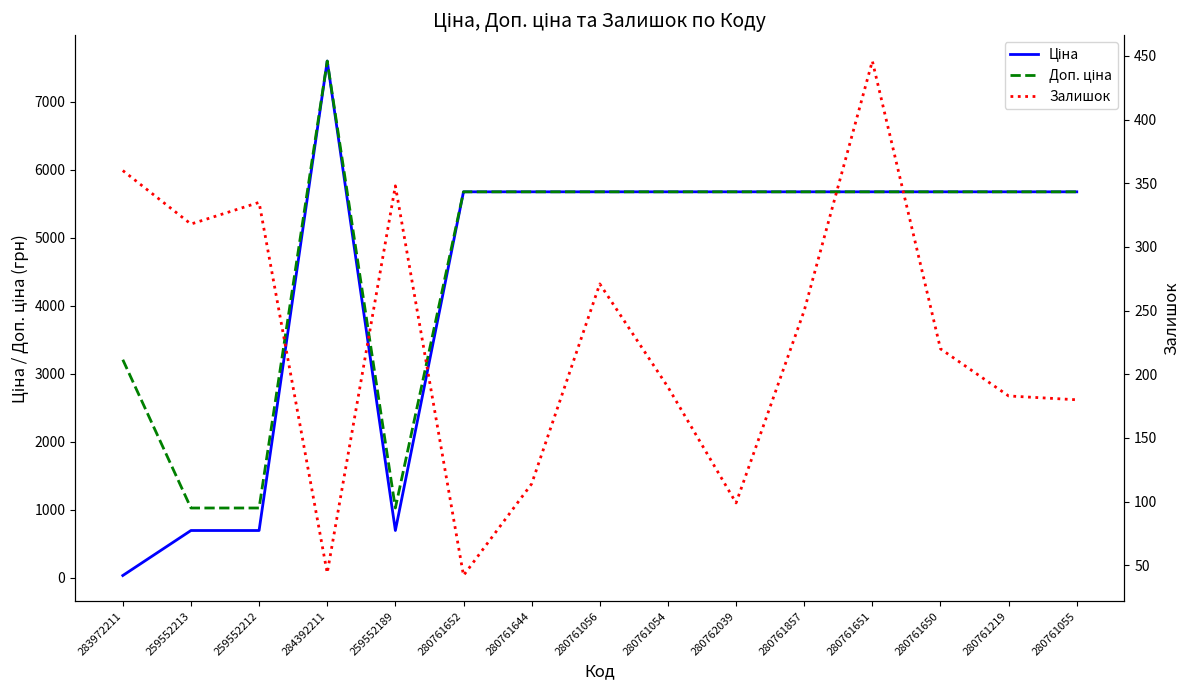

True or false: Доп. ціна has more than 1 points higher than both neighbors.

False